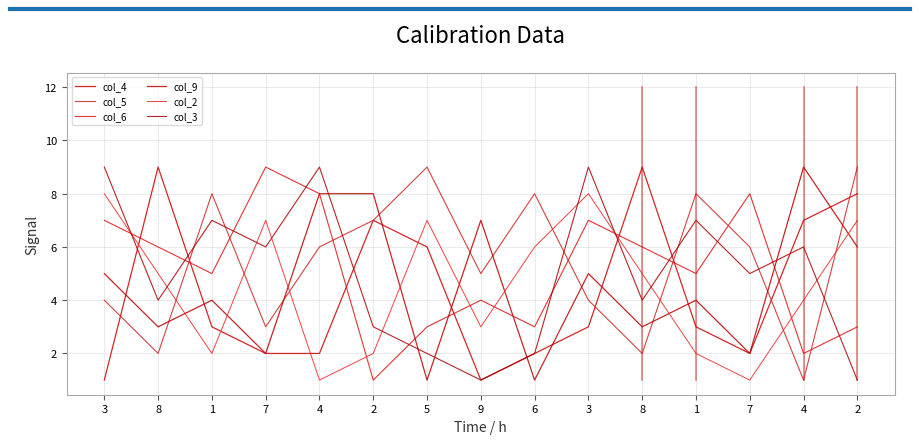

How many lines are shown in the chart?

6